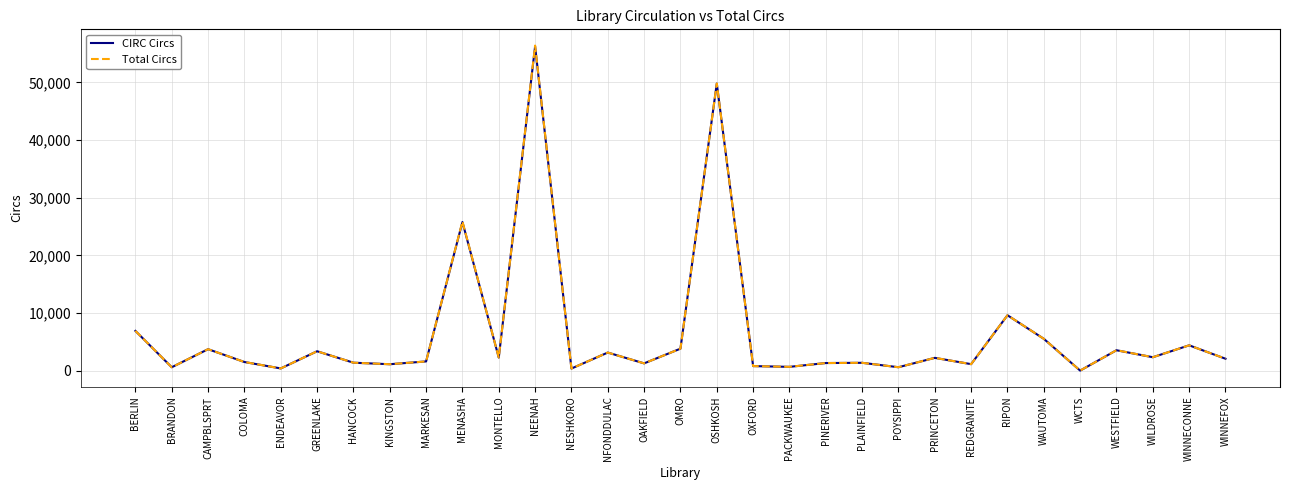

What is the total value across all series at HANCOCK?

2742